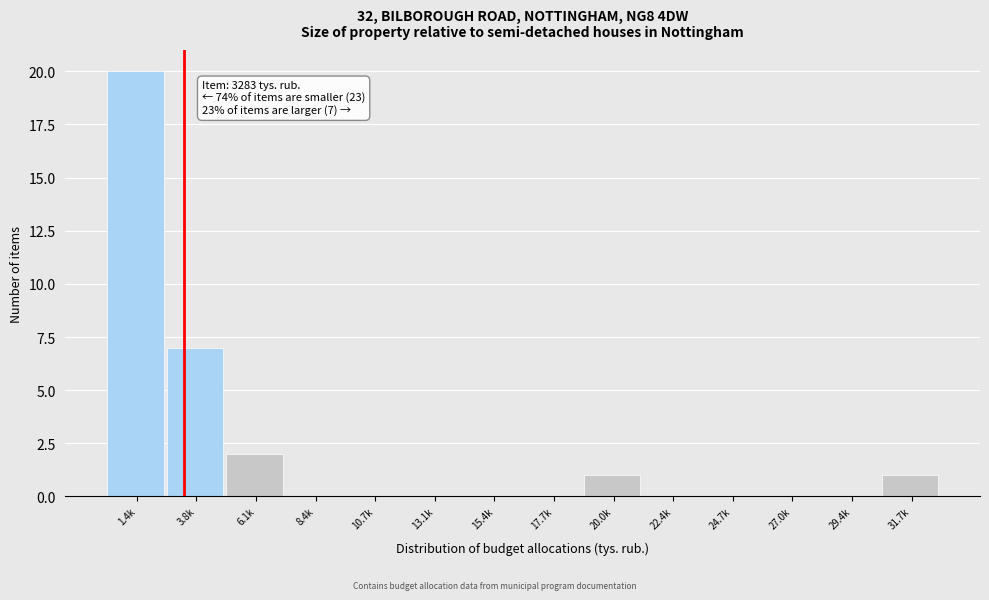

Reading left to right, transcribe all the data shown in this chart.

1.4k=20	3.8k=7	6.1k=2	8.4k=0	10.7k=0	13.1k=0	15.4k=0	17.7k=0	20.0k=1	22.4k=0	24.7k=0	27.0k=0	29.4k=0	31.7k=1